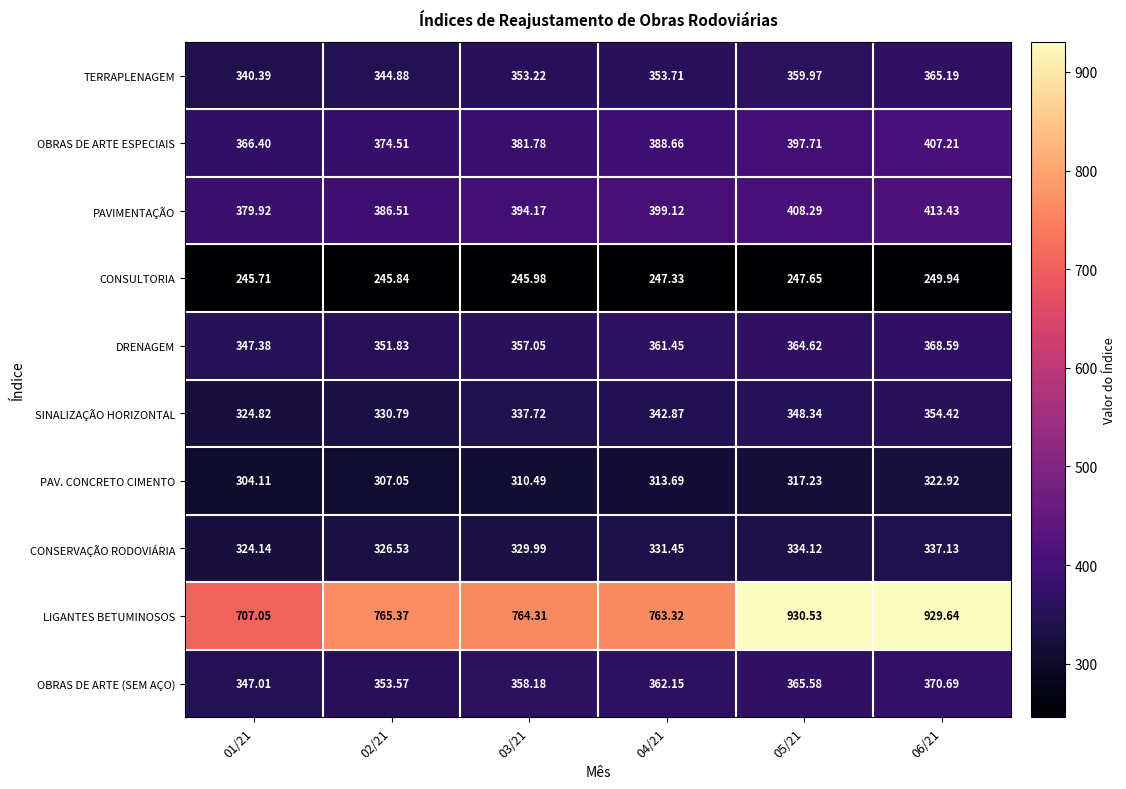

Rank the series by their maximum value, from highest to lowest.

LIGANTES BETUMINOSOS, PAVIMENTAÇÃO, OBRAS DE ARTE ESPECIAIS, OBRAS DE ARTE (SEM AÇO), DRENAGEM, TERRAPLENAGEM, SINALIZAÇÃO HORIZONTAL, CONSERVAÇÃO RODOVIÁRIA, PAV. CONCRETO CIMENTO, CONSULTORIA